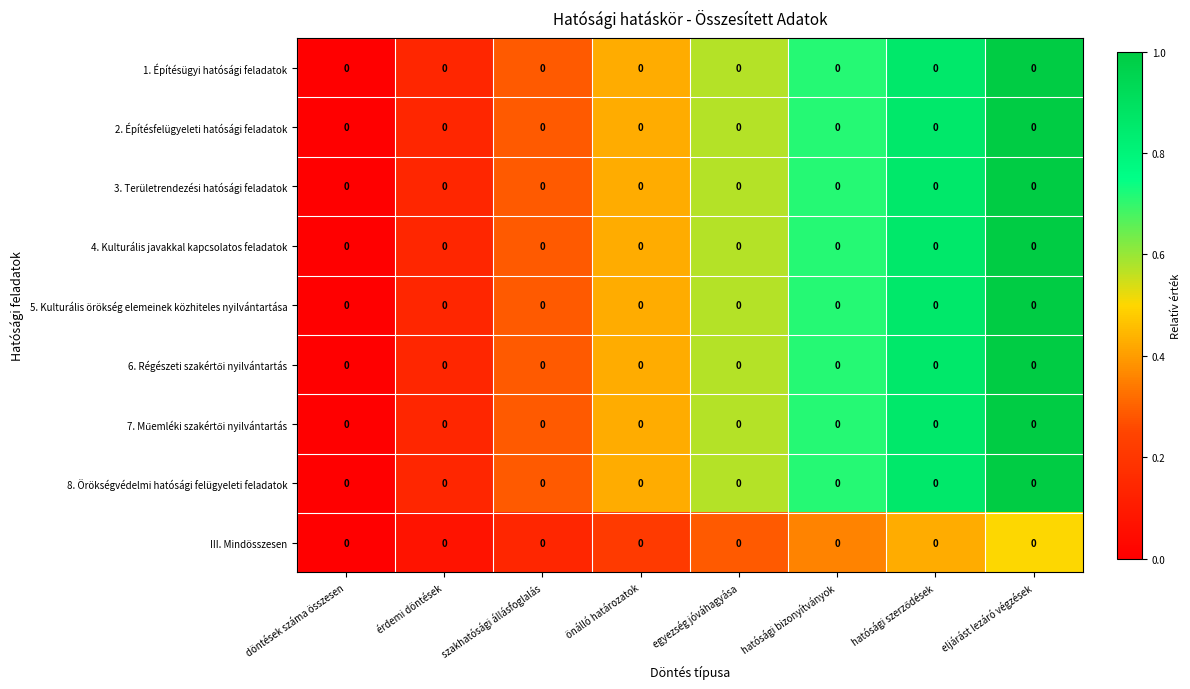

At how many categories does at least one series exceed 0?

7